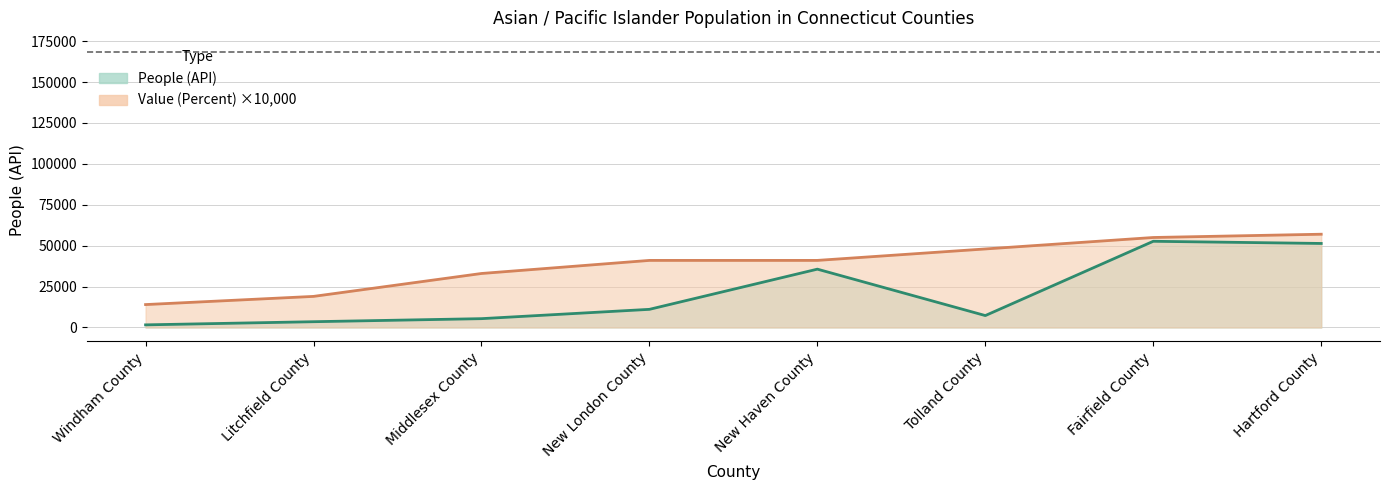

At which category does the chart reach its peak across all series?

Hartford County